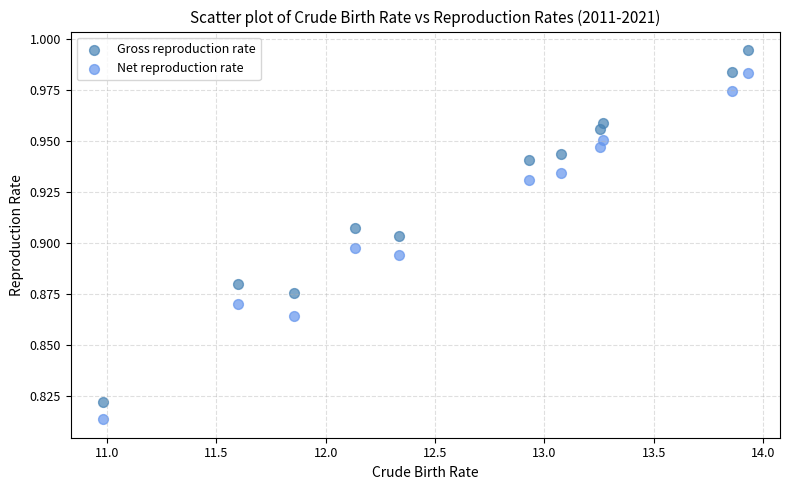

What is the X range (max minus min) for the scatter plot?

2.9